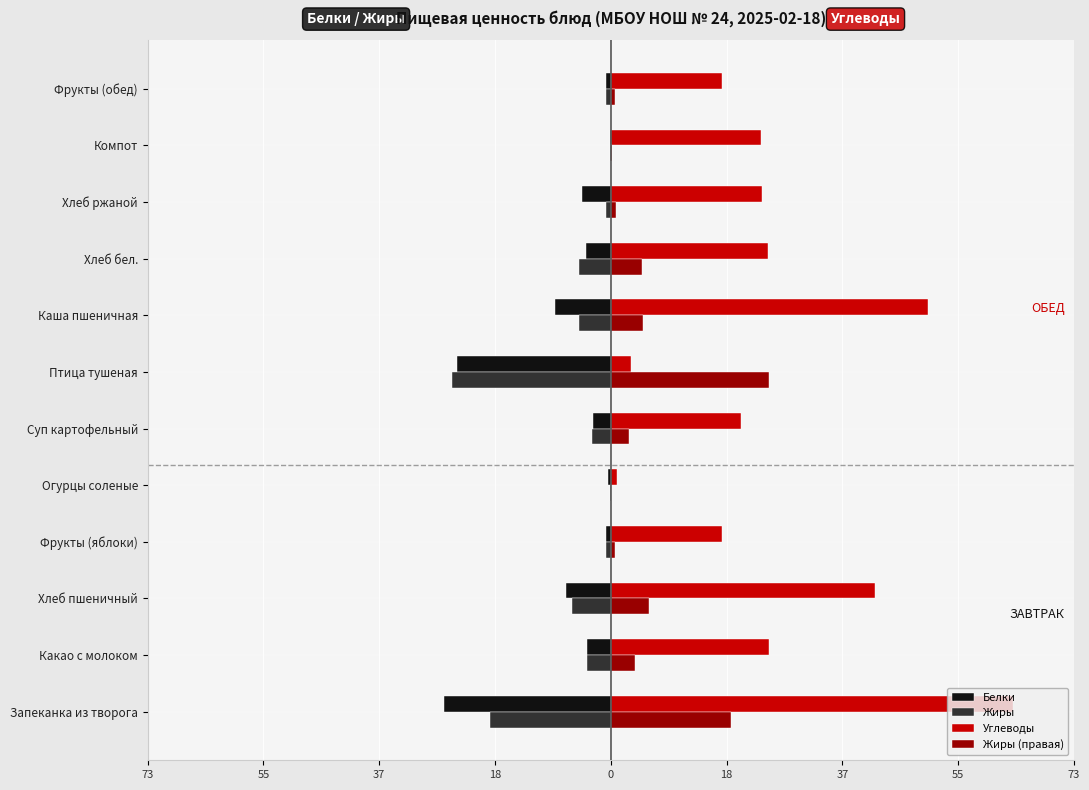

Which series has the largest range (max minus min)?

Углеводы